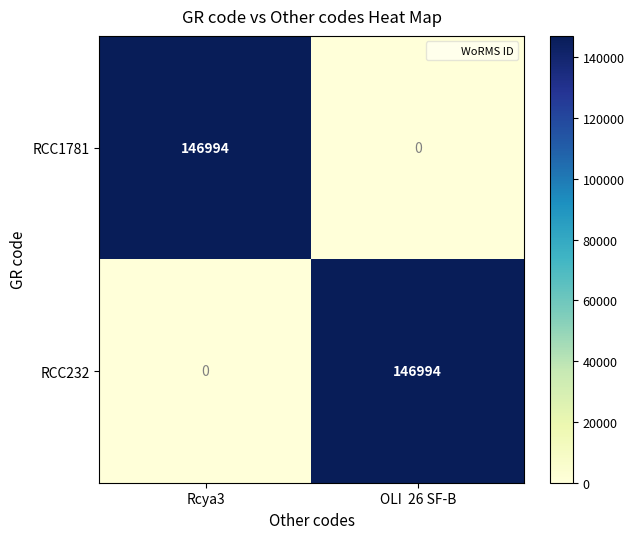

What is the difference between the RCC1781 values at Rcya3 and OLI  26 SF-B?

146994